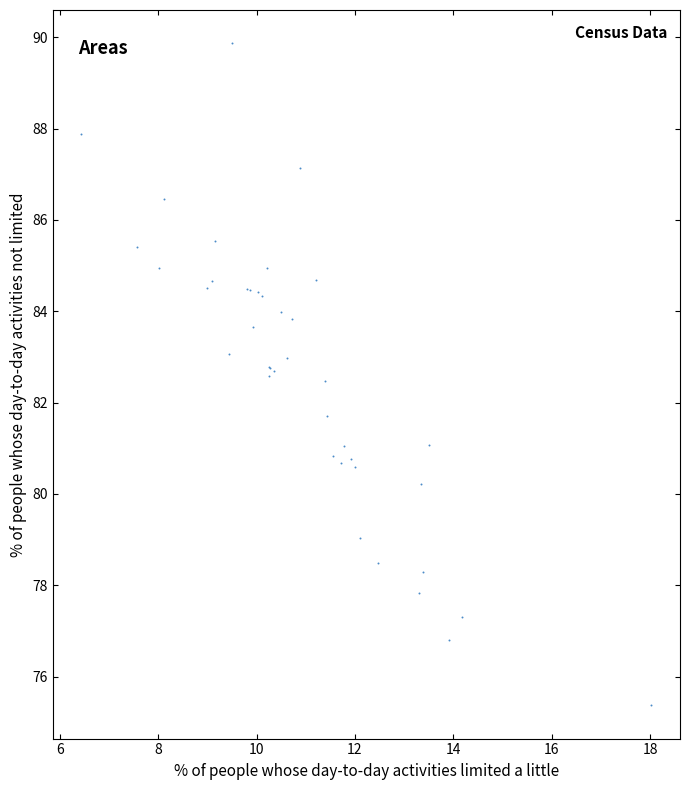

What Y value in the scatter plot is closest to 82?

81.7